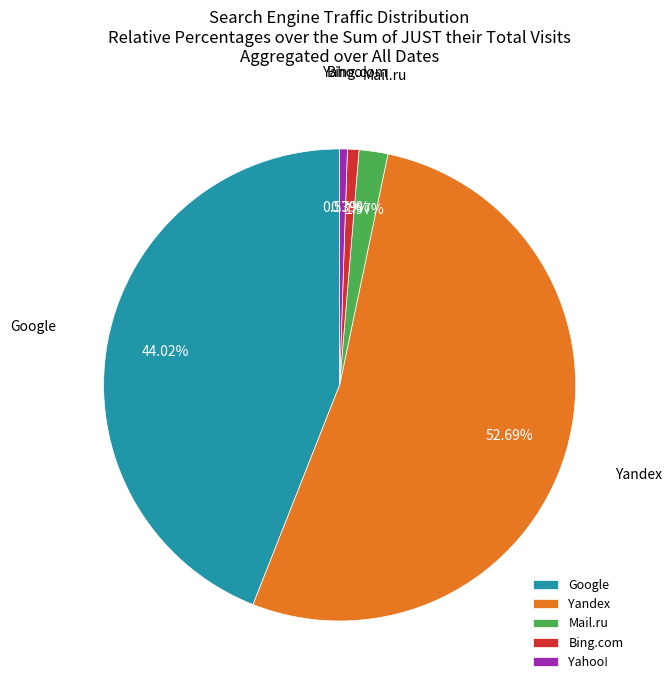

Which has a higher value, Bing.com or Yandex?

Yandex